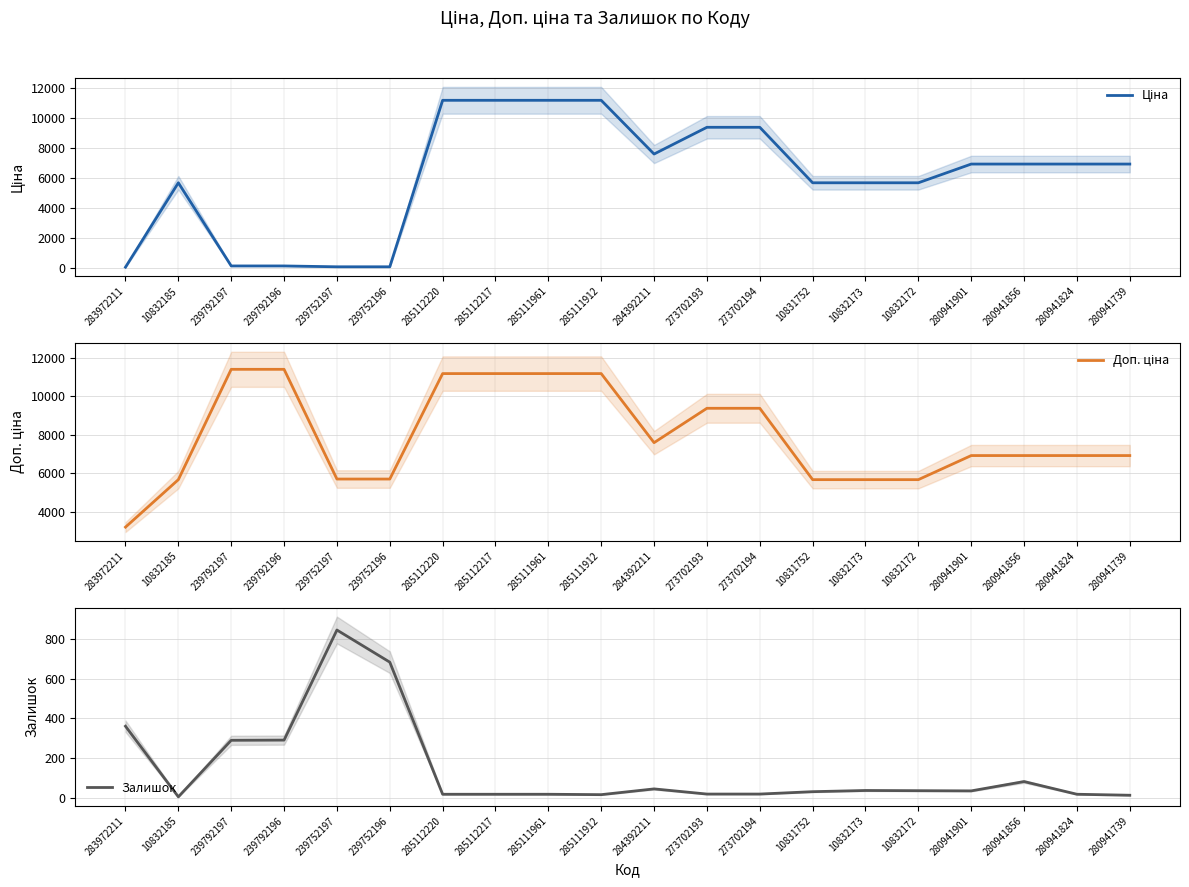

At which category is the sum across all series the highest?

285112220